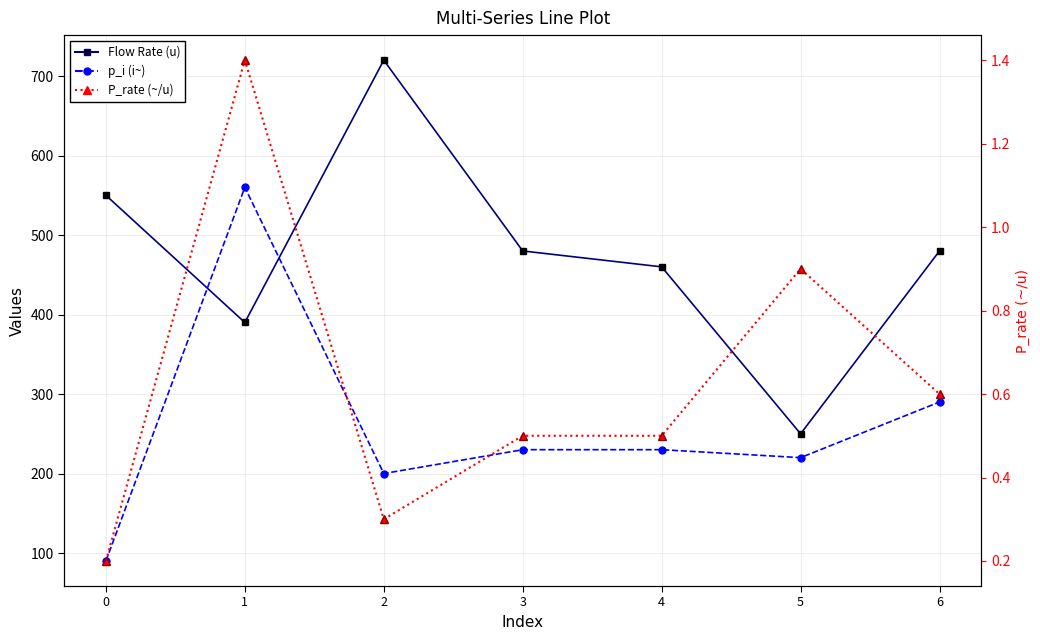

What is the total value across all series at 5?

470.9